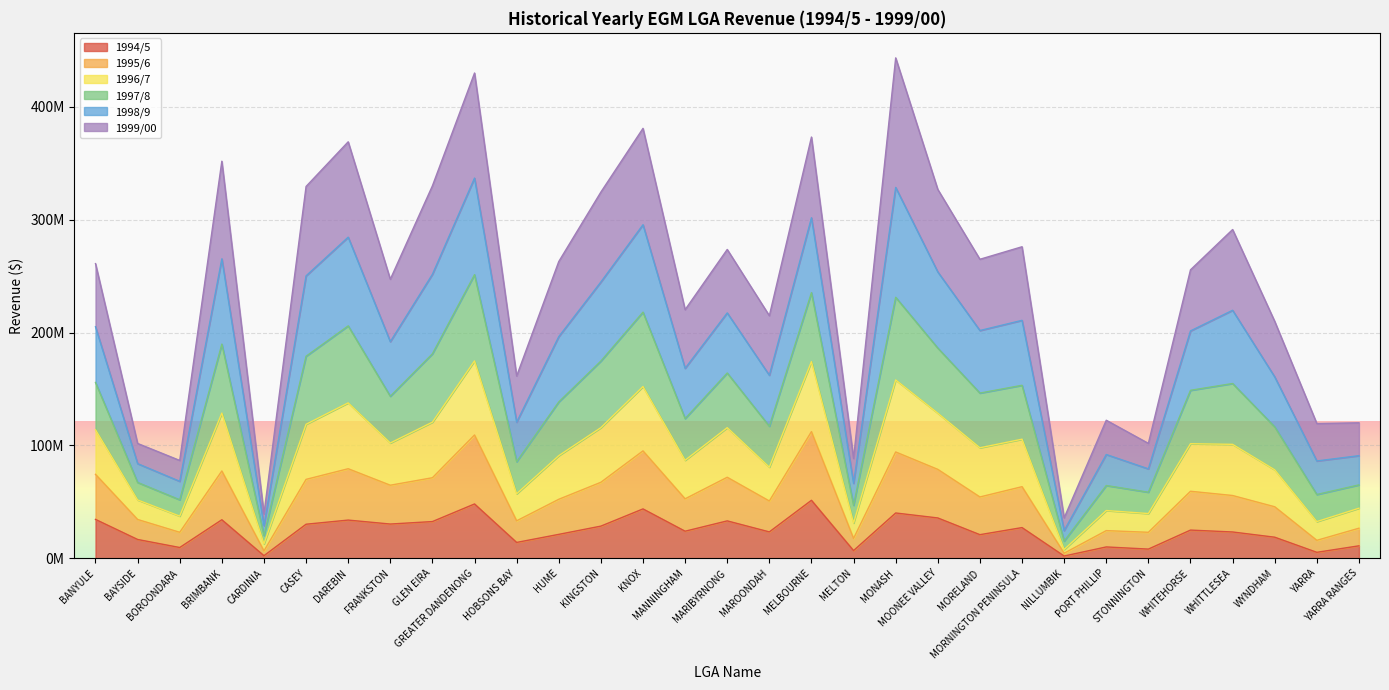

What are all the series names shown in the legend?

1994/5, 1995/6, 1996/7, 1997/8, 1998/9, 1999/00